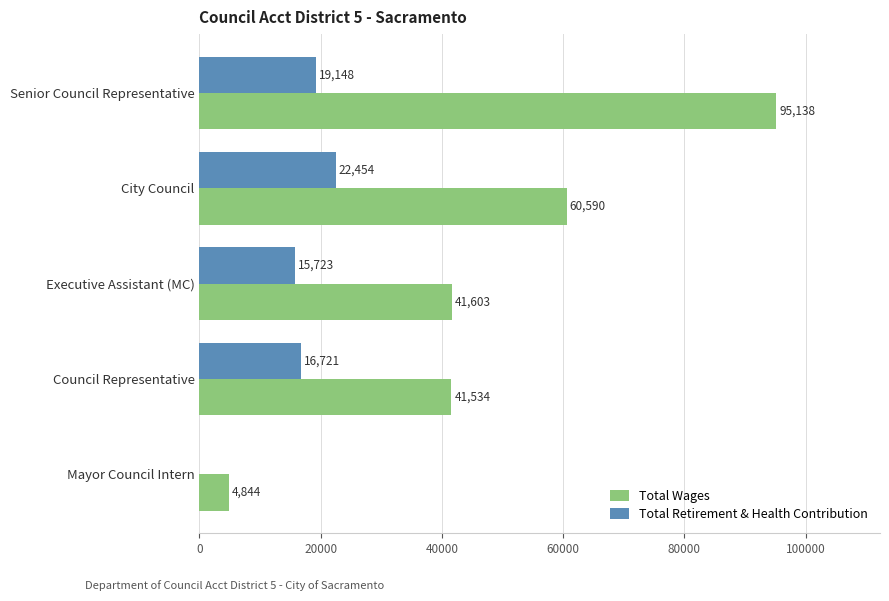

What is the sum of all Total Retirement & Health Contribution values?

74046